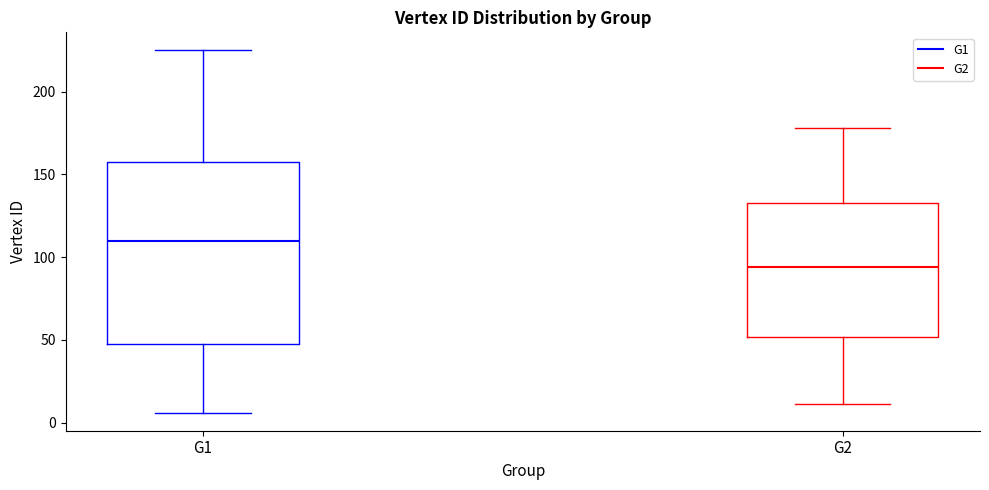

Reading left to right, read every box against the y-axis: the position of its median line, the range the box covers, and the ends of its whiskers. The values are not printed on the chart, so give them approximately, as read against the axis.

G1: median 110, box 45 to 155, whiskers 5 to 225
G2: median 95, box 50 to 135, whiskers 10 to 180